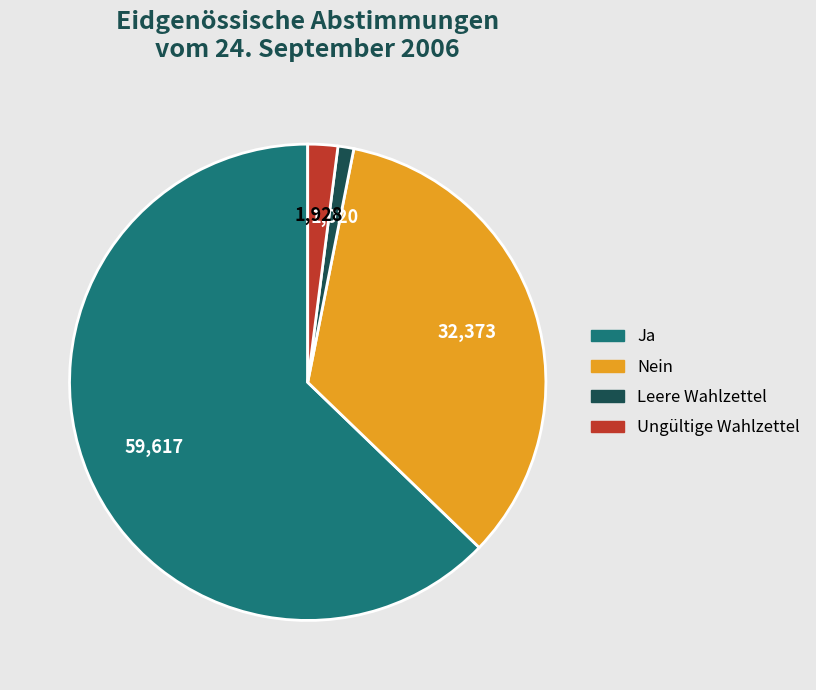

True or false: Leere Wahlzettel accounts for 11% of the total.

False